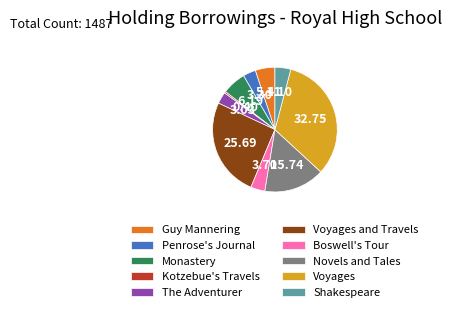

Is there any slice that represents more than half of the pie?

No